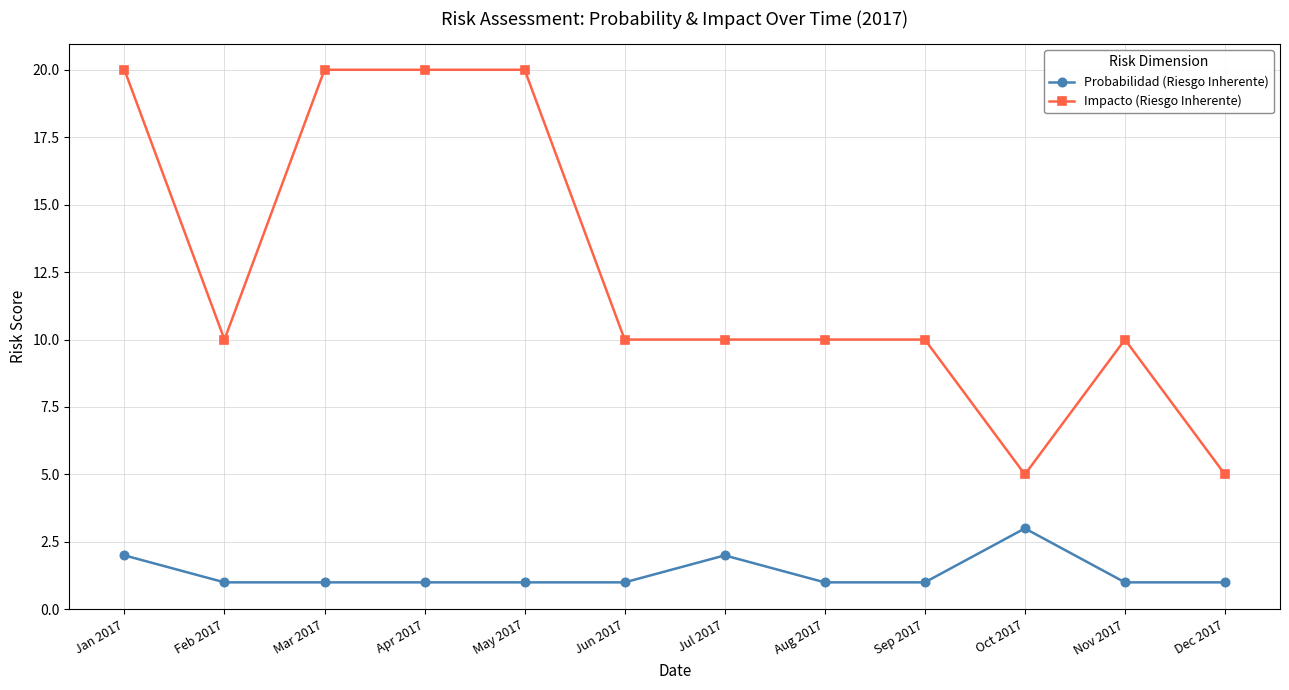

What is the maximum value shown in the chart?

20